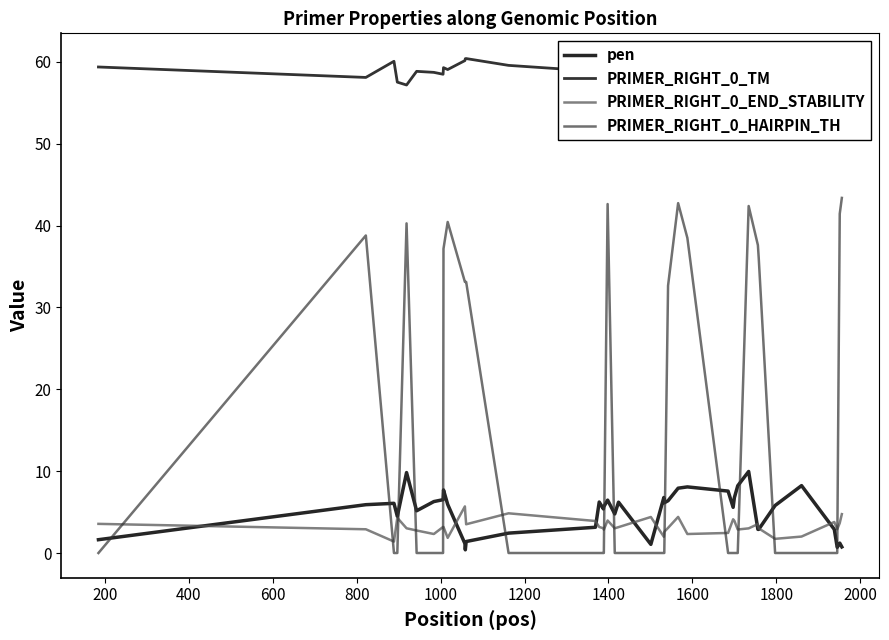

What are all the series names shown in the legend?

pen, PRIMER_RIGHT_0_TM, PRIMER_RIGHT_0_END_STABILITY, PRIMER_RIGHT_0_HAIRPIN_TH